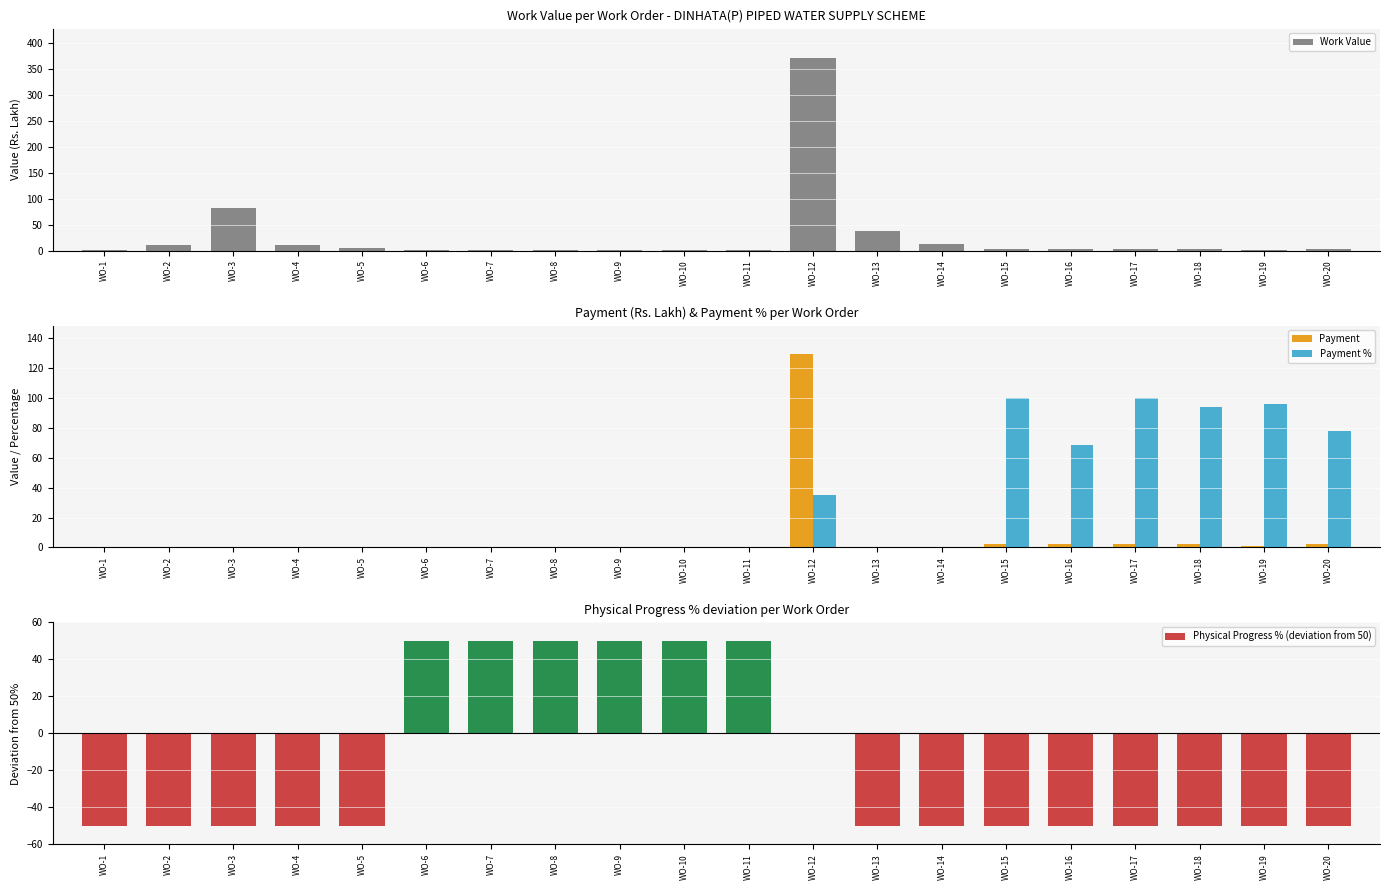

Is it true that Payment % equals 66.9 at WO-6?

False